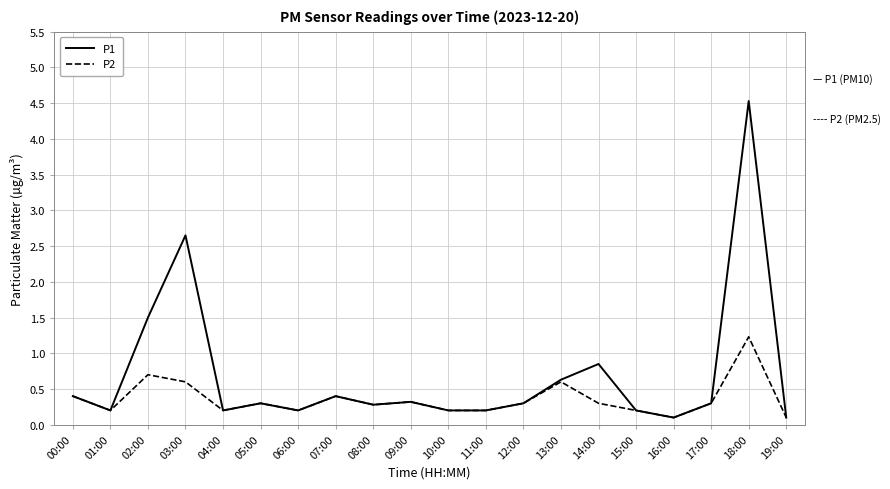

List the series in order of their peak value, lowest first.

P2, P1